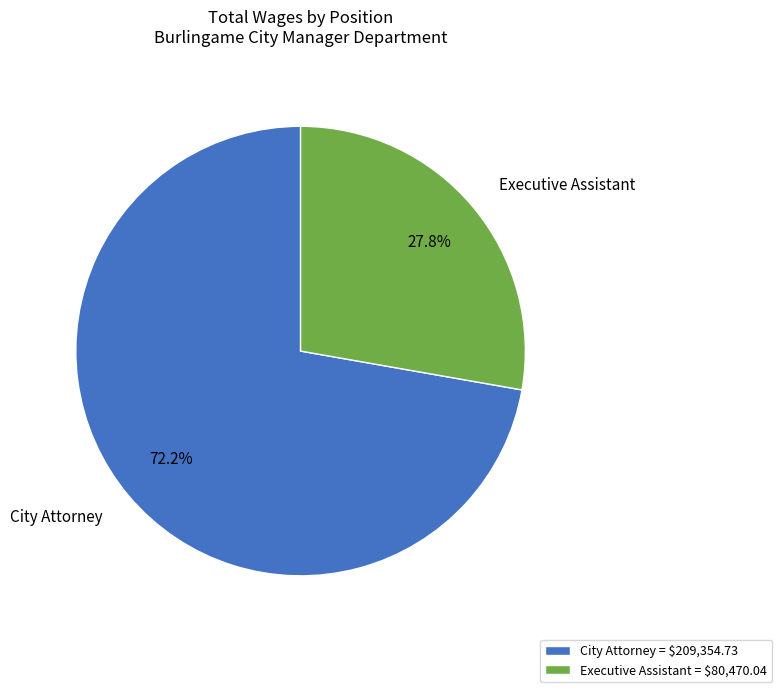

To the nearest percent, what is the difference between the largest and smallest slice percentages?

44%